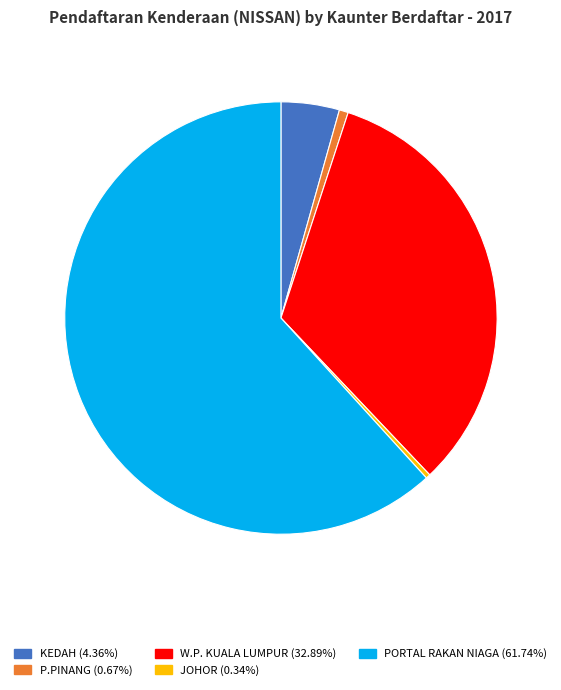

How many slices are in this pie chart?

5